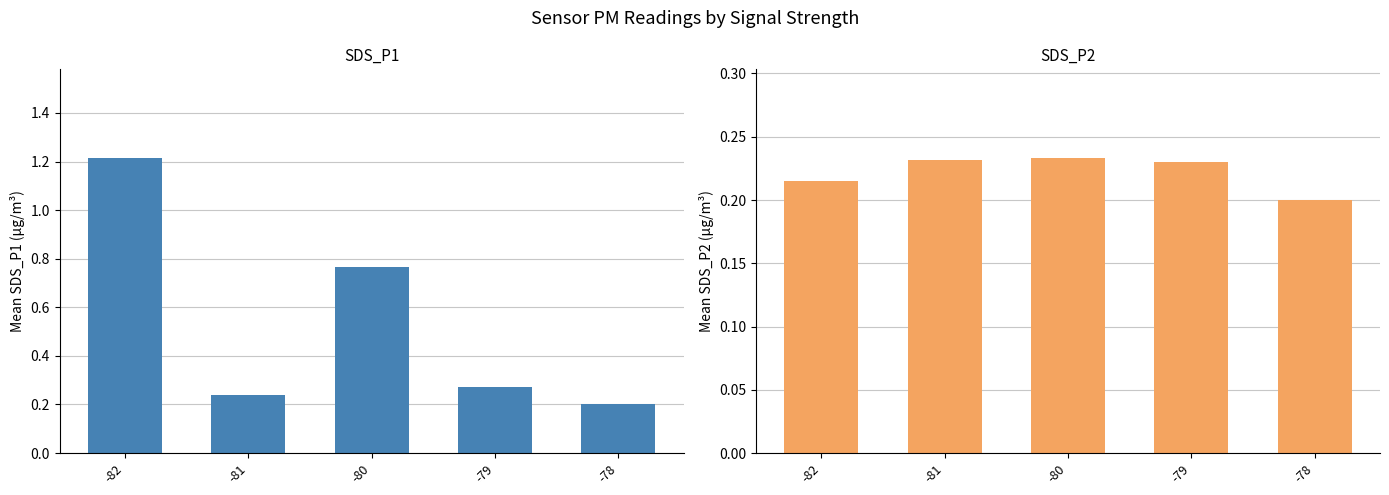

Read the SDS_P1 value at -78.

0.2